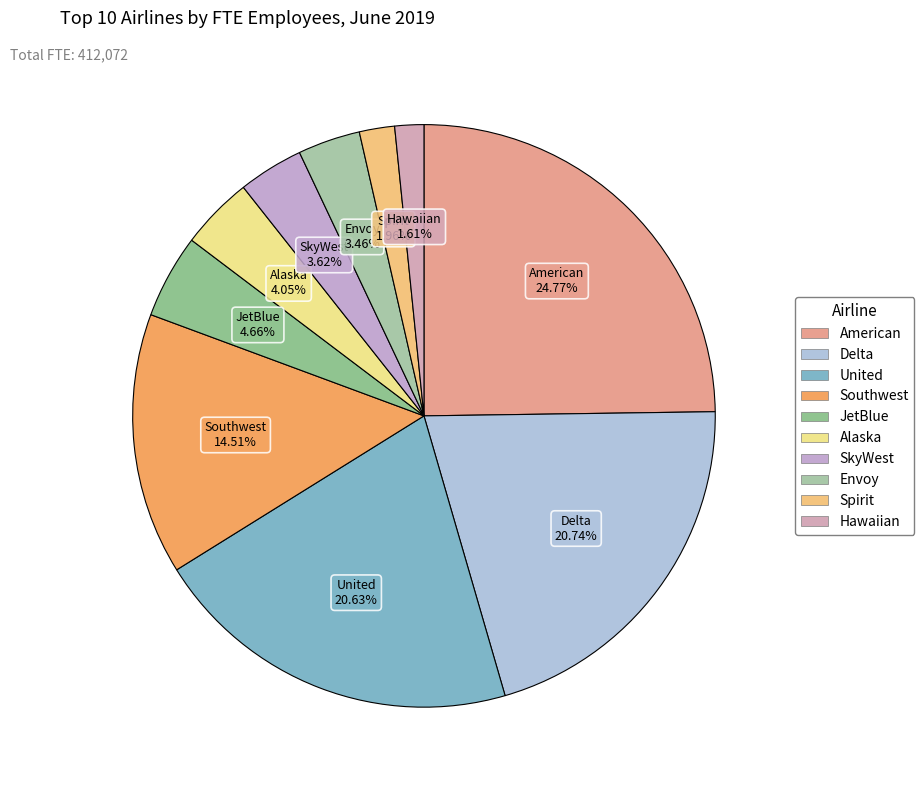

How much of the chart is everything except Hawaiian?

98.4%